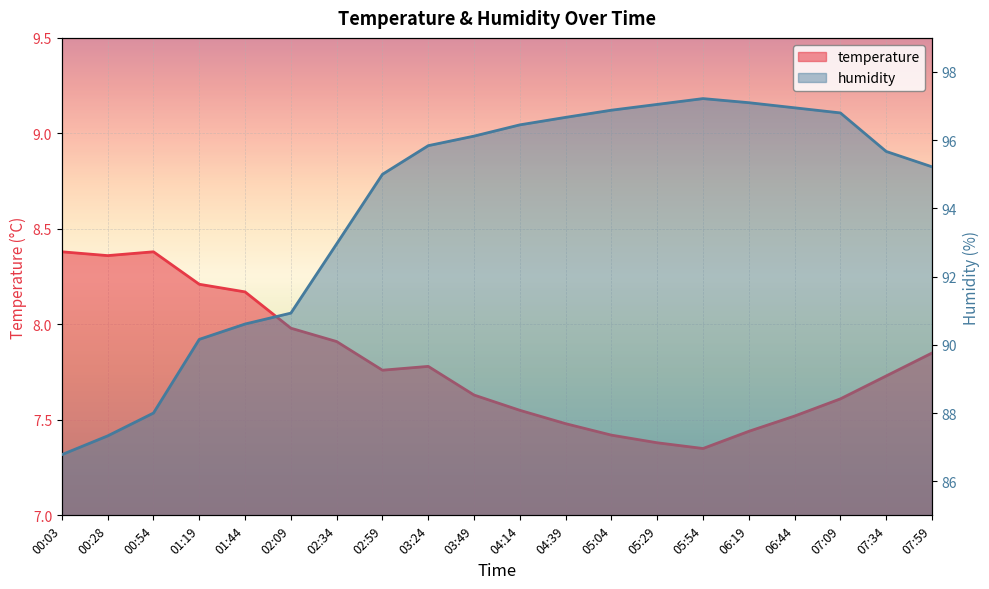

Is the value of humidity at 00:28 greater than the value of temperature at 00:28?

Yes